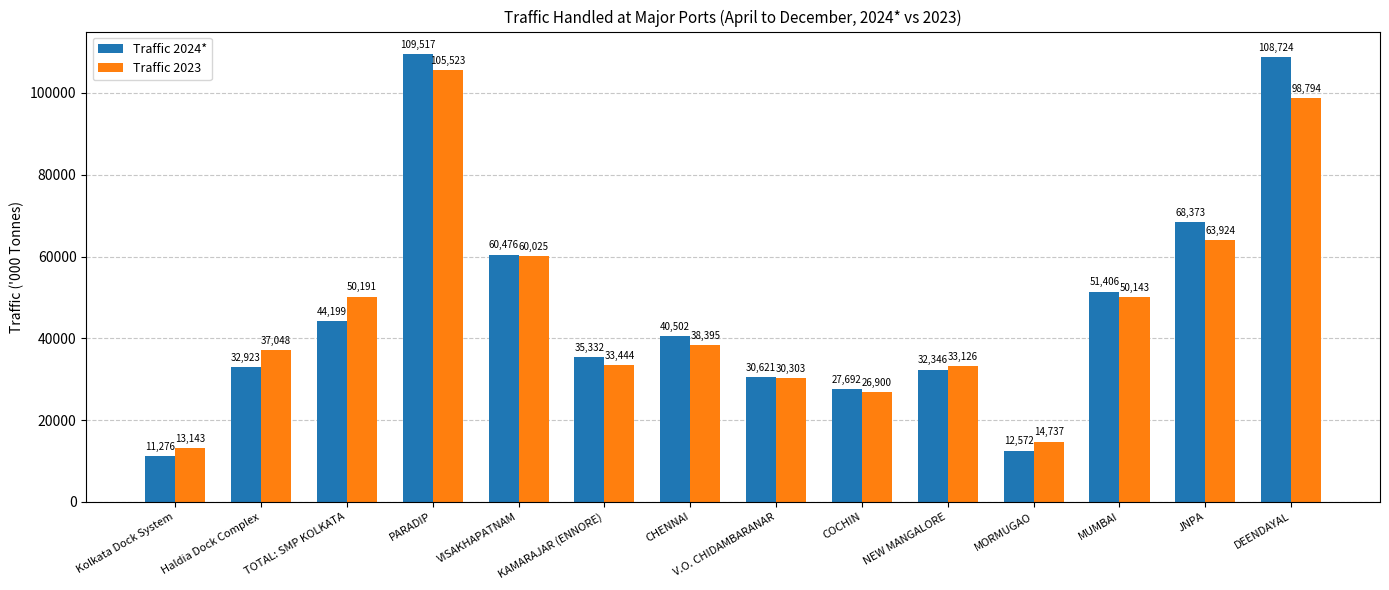

List the series in order of their peak value, lowest first.

Traffic 2023, Traffic 2024*